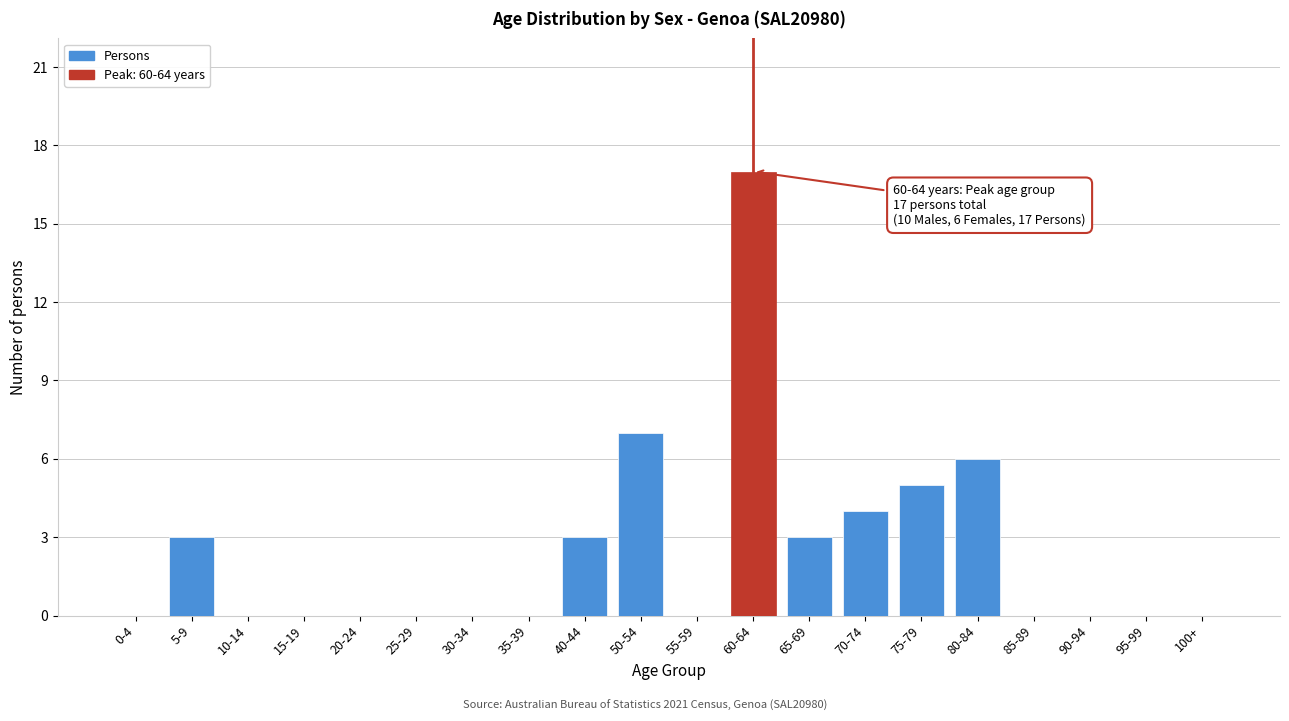

Reading left to right, what are all the values shown in this chart?

0-4=0	5-9=3	10-14=0	15-19=0	20-24=0	25-29=0	30-34=0	35-39=0	40-44=3	50-54=7	55-59=0	60-64=17	65-69=3	70-74=4	75-79=5	80-84=6	85-89=0	90-94=0	95-99=0	100+=0